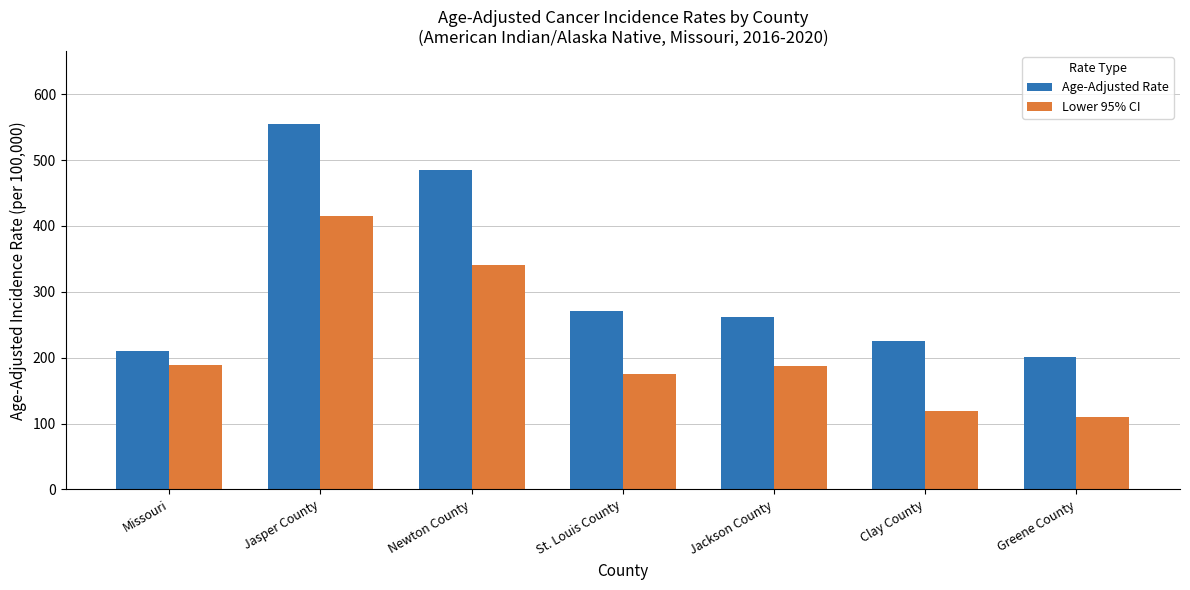

Read the Age-Adjusted Rate value at Jasper County.

554.7